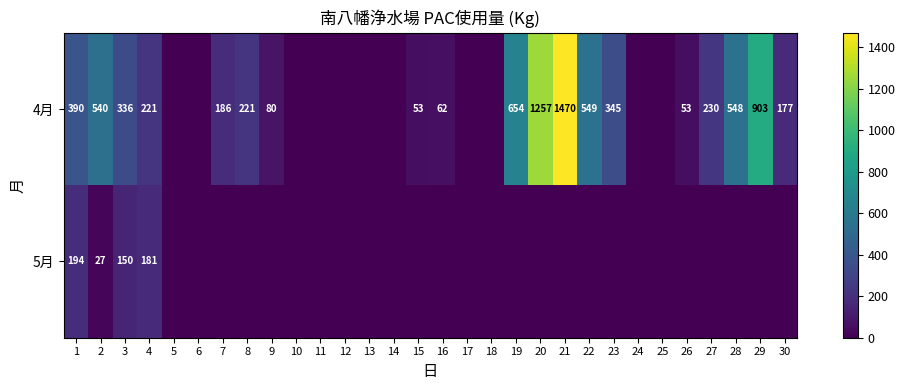

How many categories are shown in the chart?

30